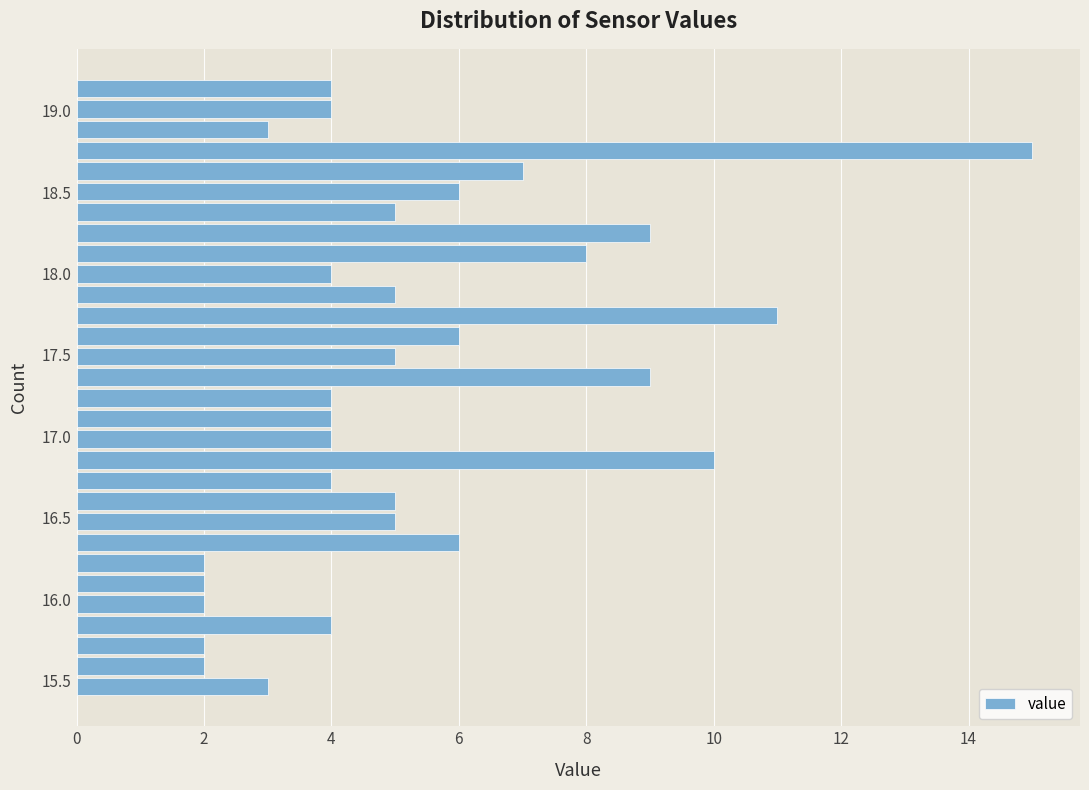

Read against the y-axis, roughly where is the centre of the longest bar?

18.75